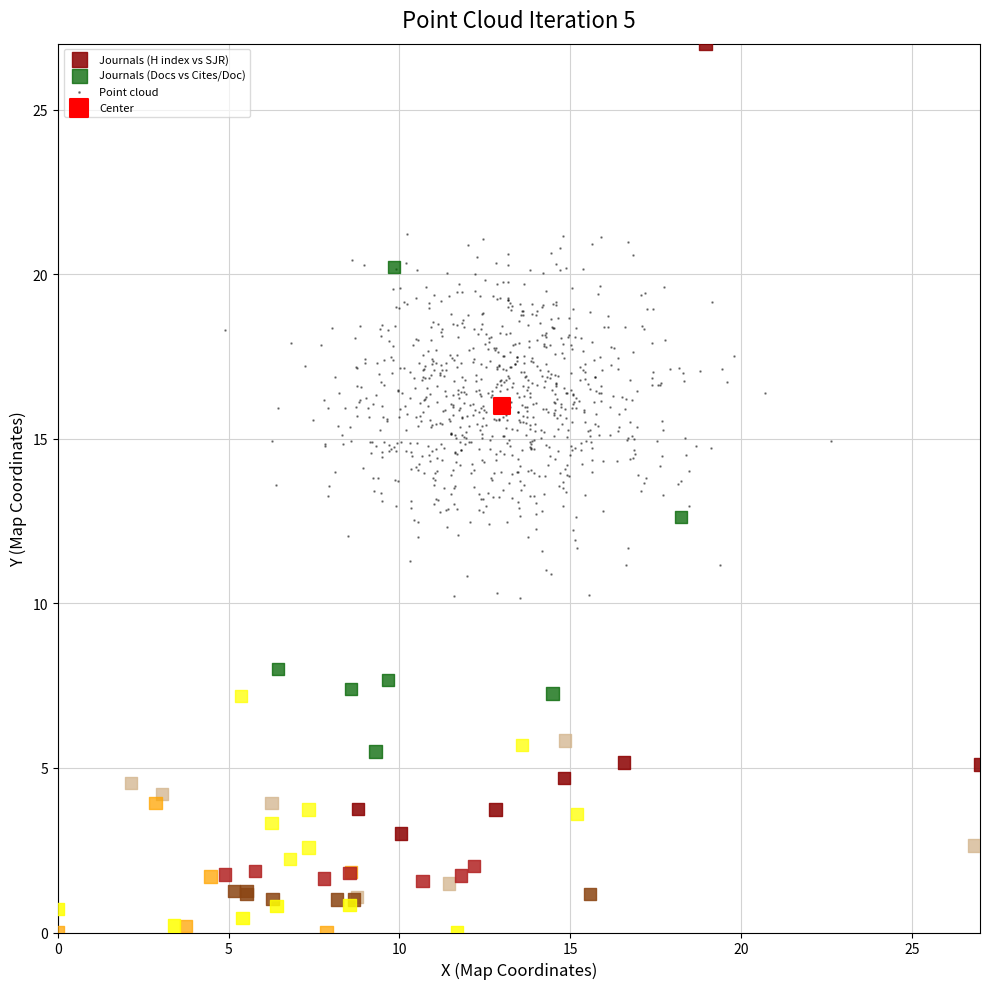

What are all the series names shown in the legend?

Journals (H index vs SJR), Journals (Docs vs Cites/Doc), Point cloud, Center